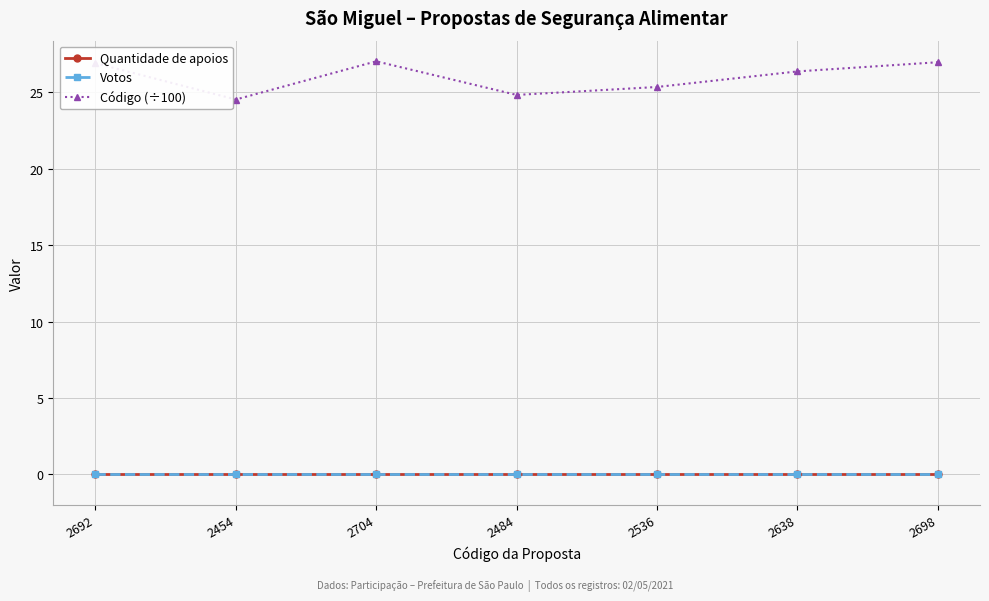

How many lines are shown in the chart?

3